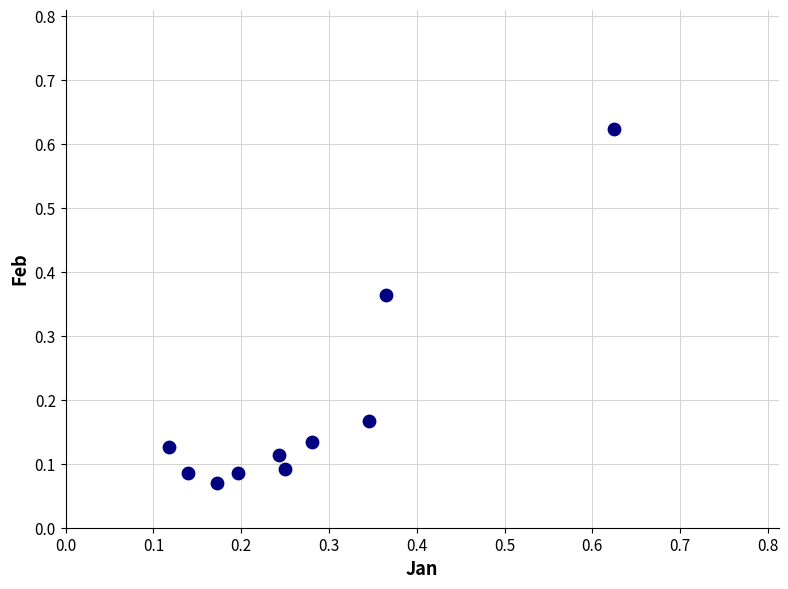

What is the range of X values (max minus min)?

0.5